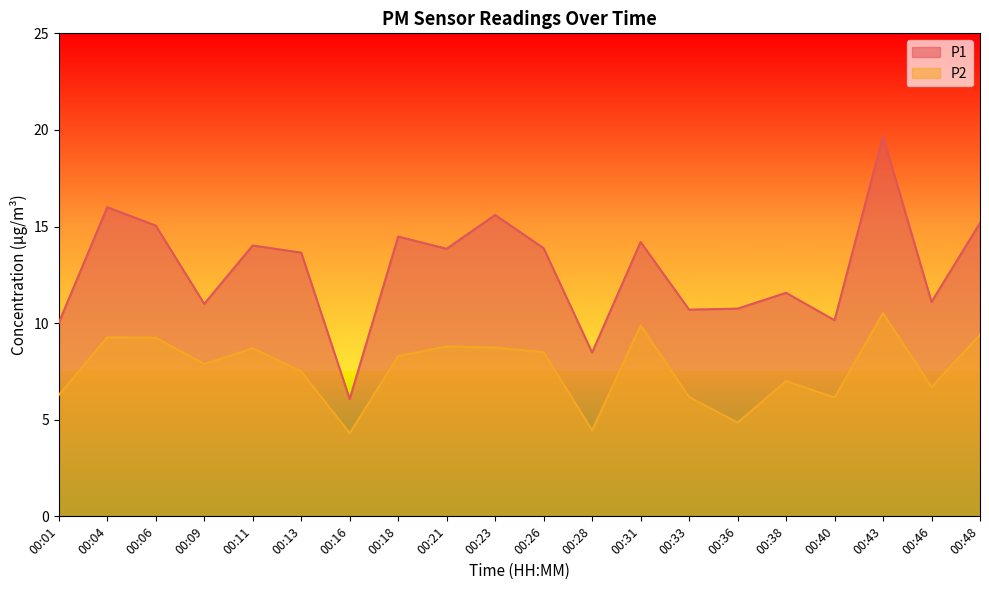

At 00:18, list the series in order from largest to smallest.

P1, P2